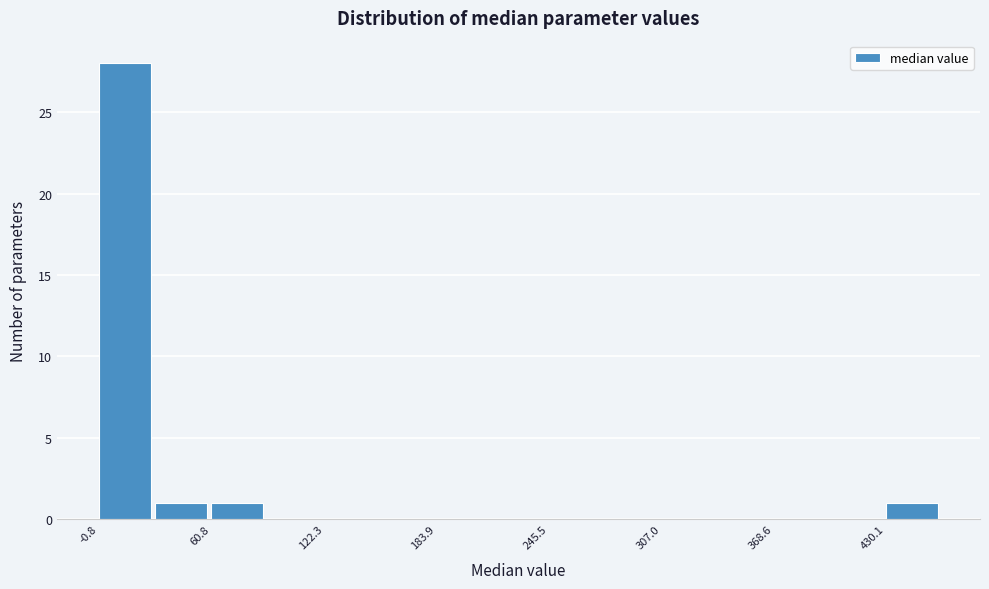

Read against the x-axis, roughly where is the centre of the tallest bar?

10